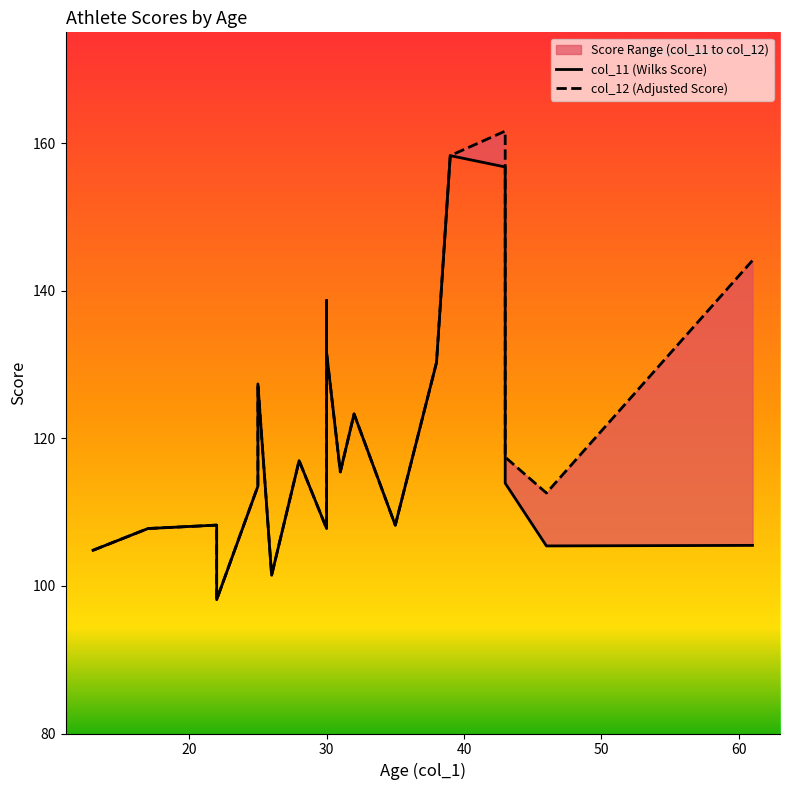

True or false: col_11 (Wilks Score) and col_12 (Adjusted Score) intersect in this chart.

False